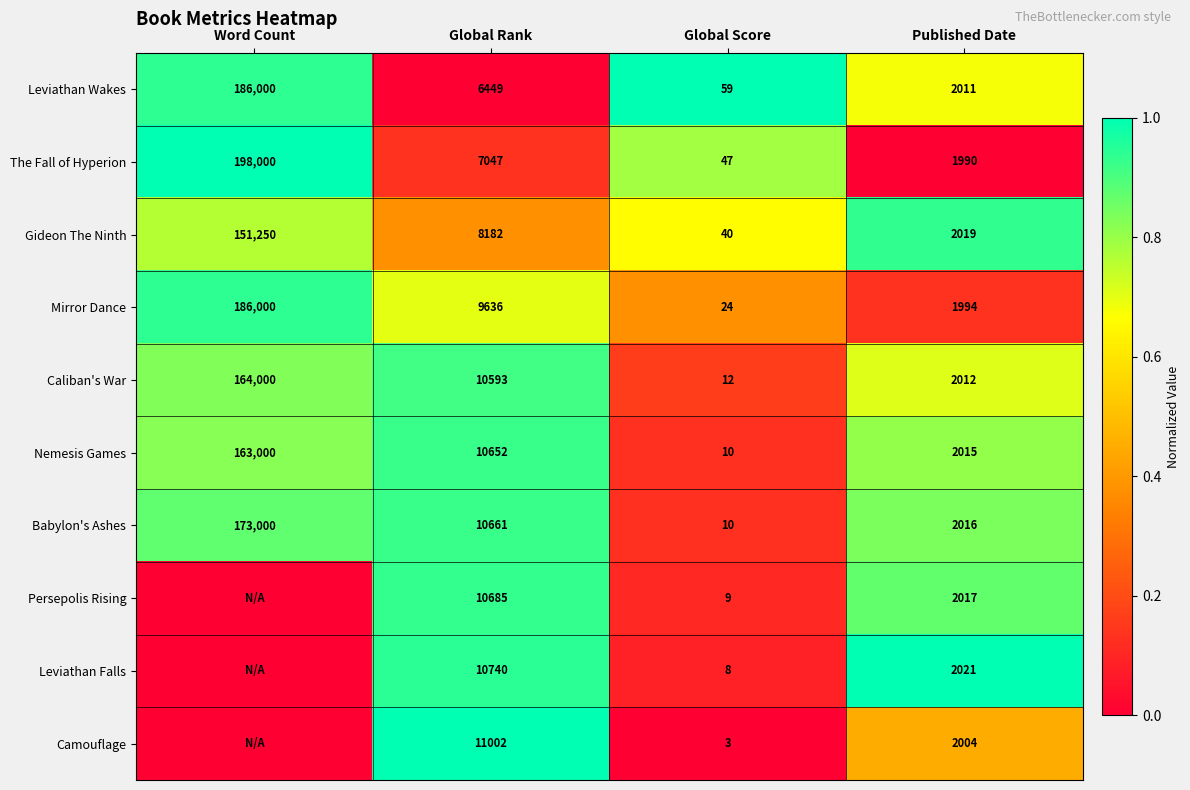

Rank the categories by Mirror Dance value from highest to lowest.

Word Count, Global Rank, Published Date, Global Score